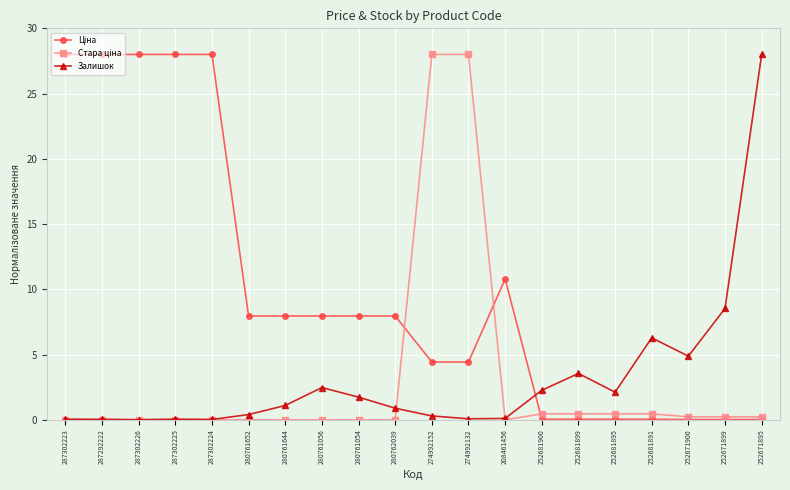

What is the spread (max minus min) of values at 280761644?

8.0